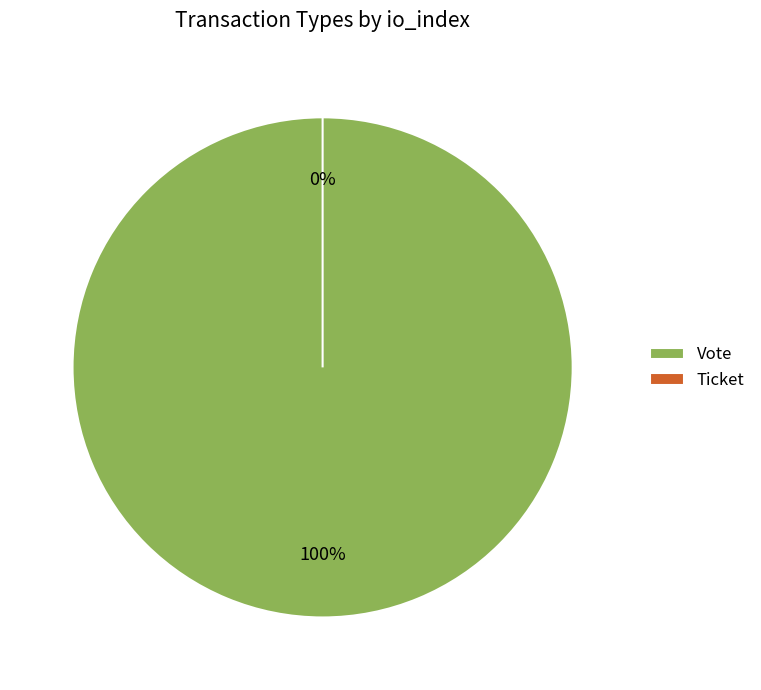

To the nearest percent, what is the combined percentage of Vote and Ticket?

100%